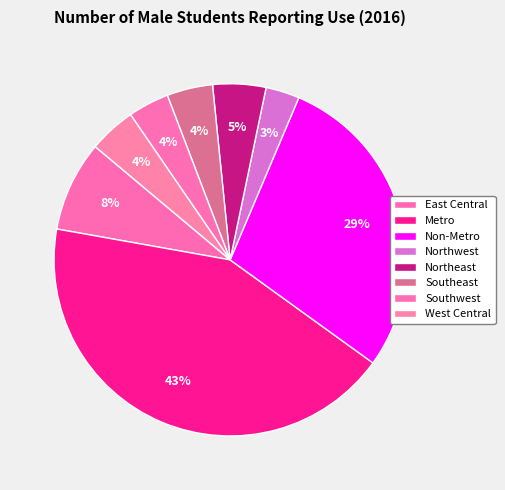

What percentage do Southeast and West Central together represent?

8.5%